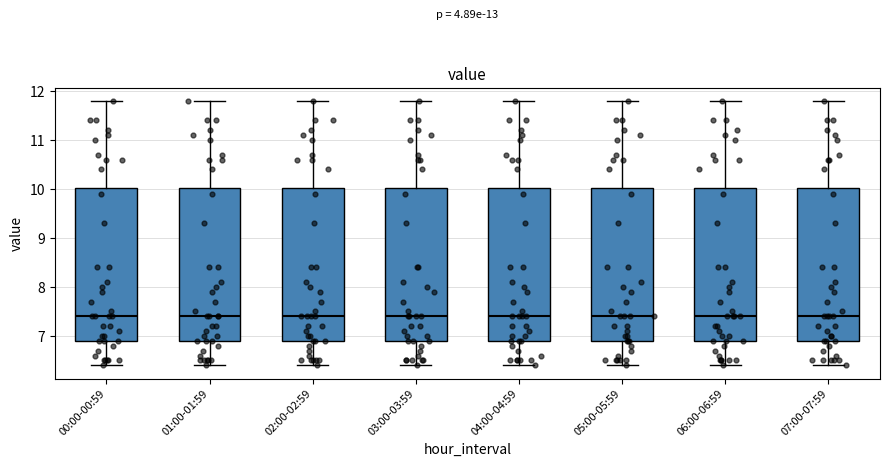

Where does the lower whisker of the box for 01:00-01:59 end on the y-axis? The values are not printed on the chart, so give them approximately, as read against the axis.

6.4